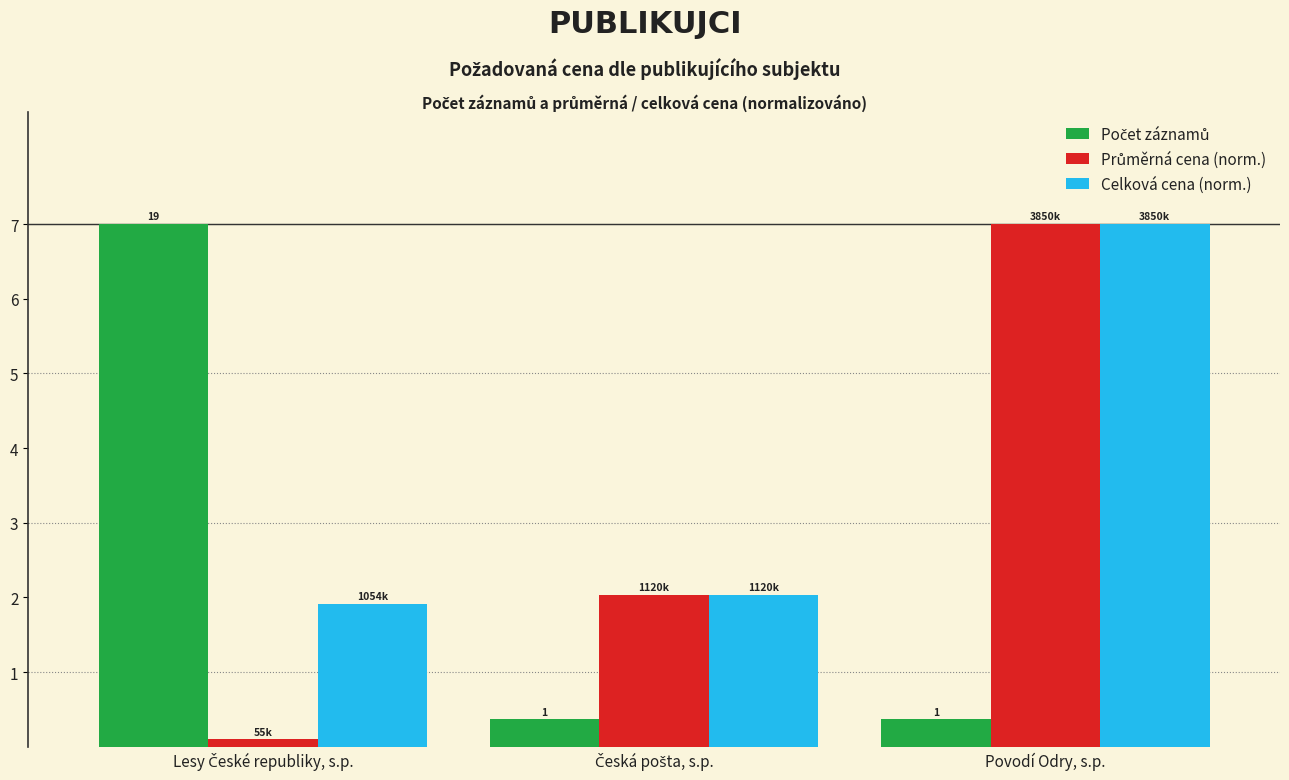

What is the difference between the maximum and minimum values in the Celková cena (norm.) series?

5.1